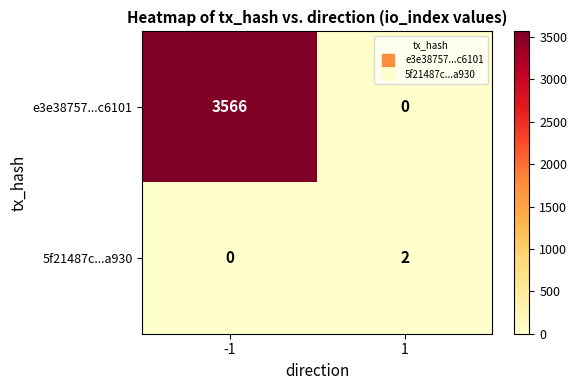

List the series in order of their overall mean, highest first.

e3e38757...c6101, 5f21487c...a930